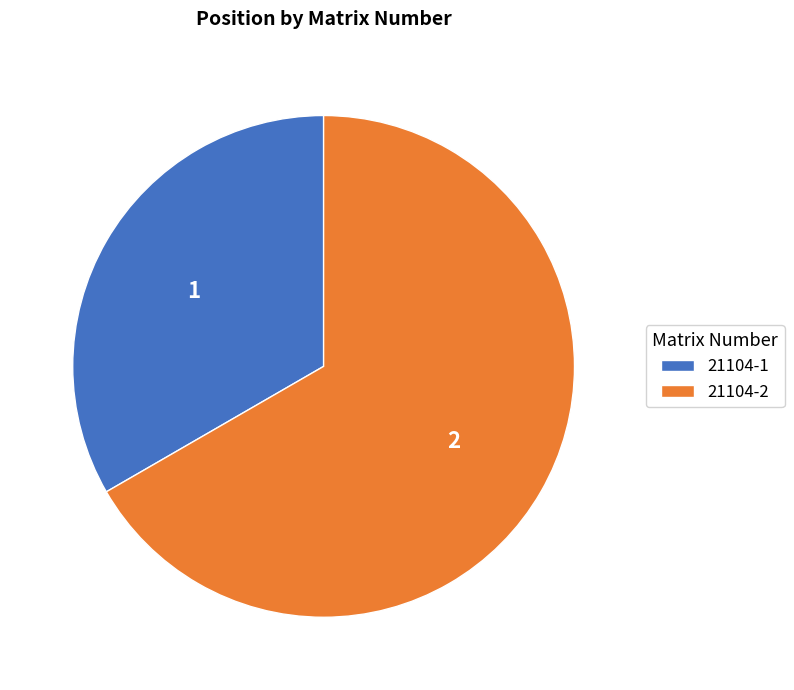

Does 21104-1 account for over 50% of the chart?

No